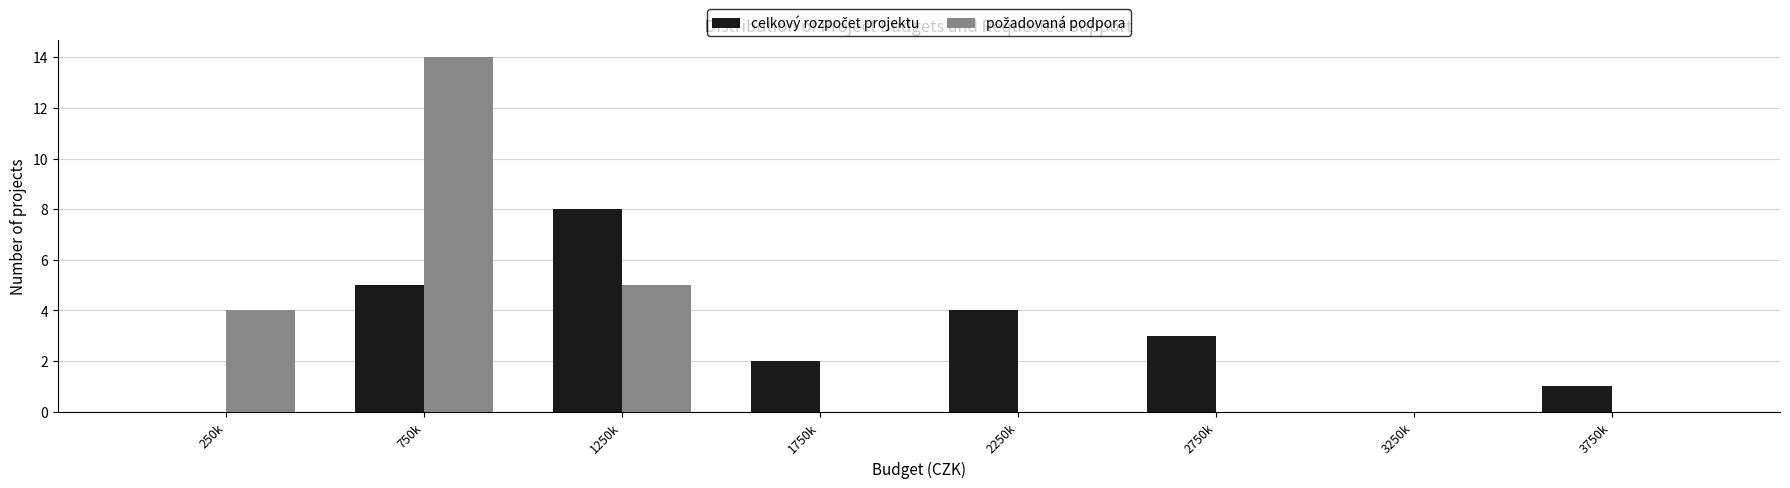

At which category is the sum across all series the highest?

750k